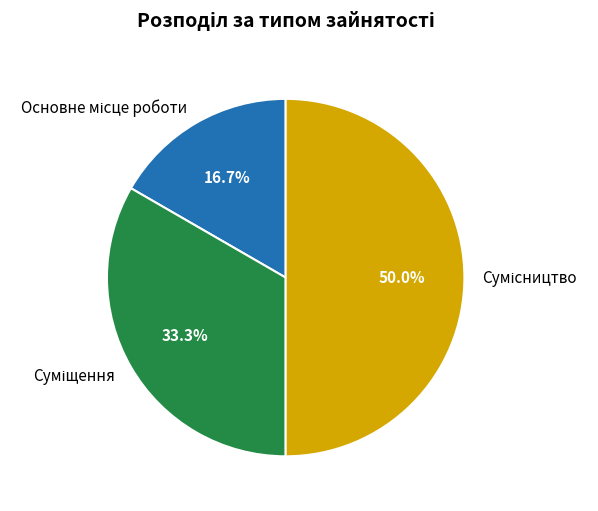

What is the change in value from Суміщення to Сумісництво?

+1